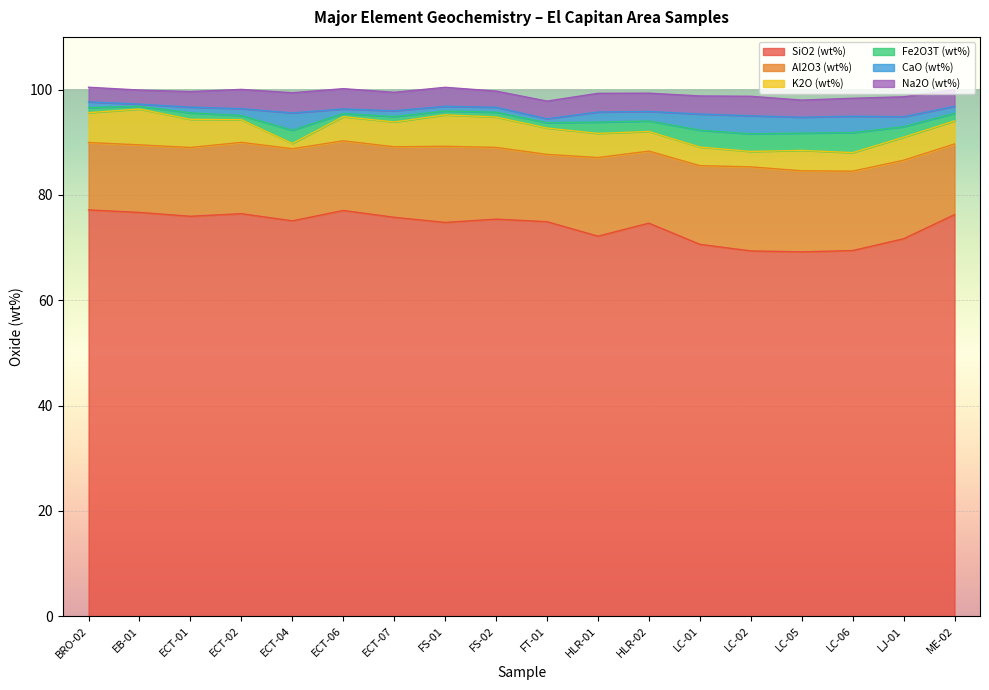

Which series has the largest range (max minus min)?

SiO2 (wt%)